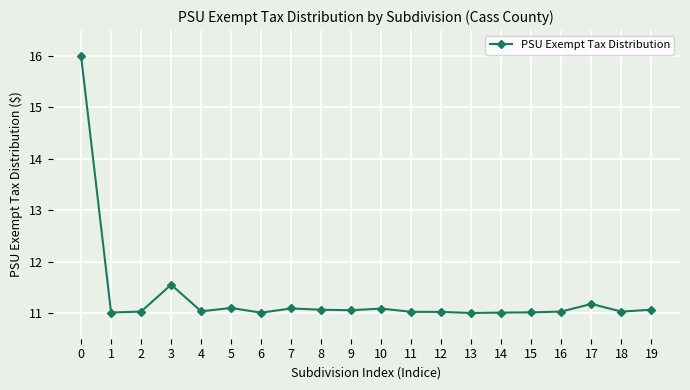

Does the chart have visible grid lines?

Yes